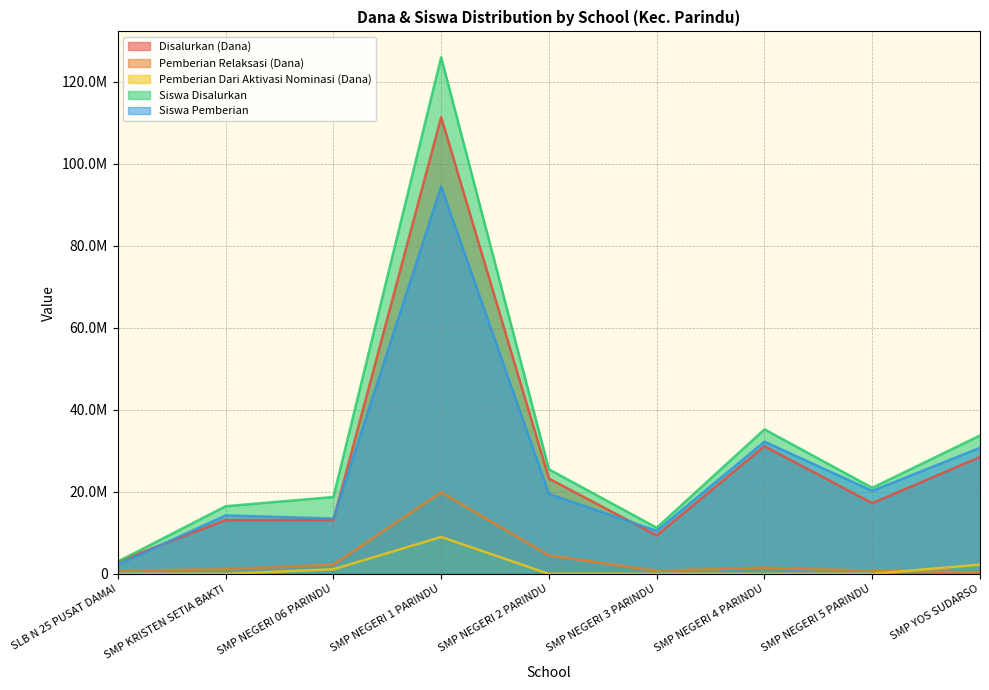

How many values in the Siswa Disalurkan series exceed 21000000?

4